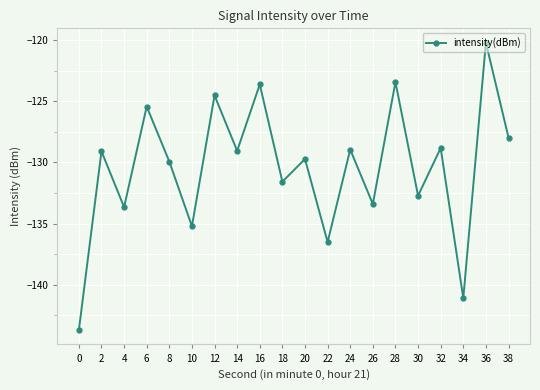

How many points are higher than both their immediate neighbors (excluding endpoints)?

9